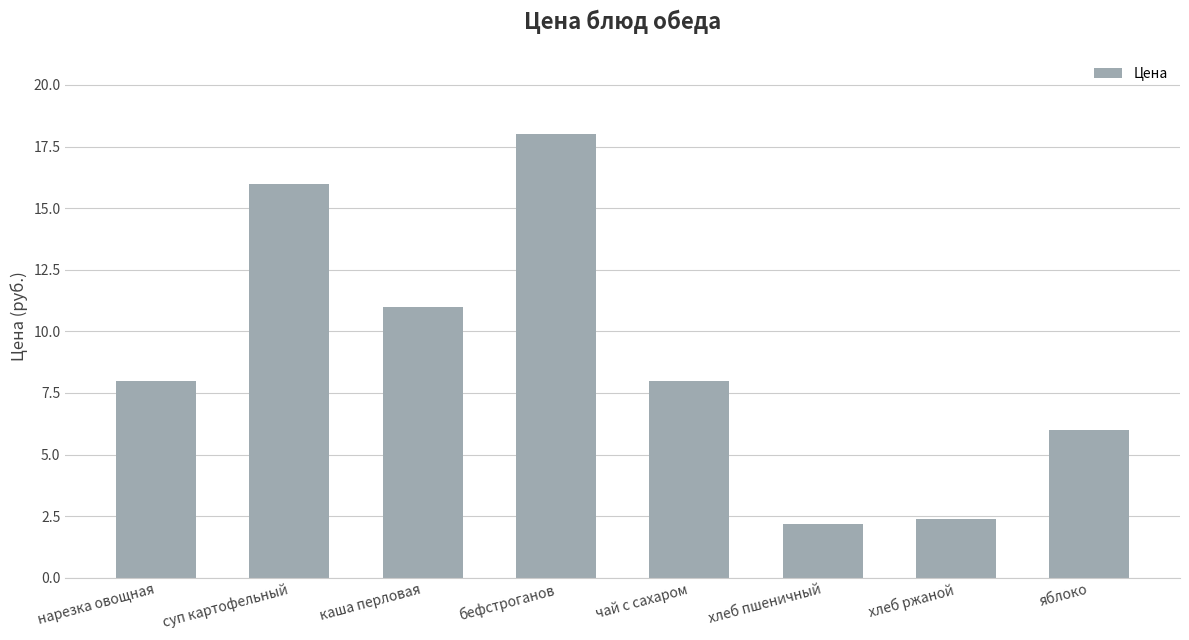

Which has a higher value, каша перловая or хлеб ржаной?

каша перловая